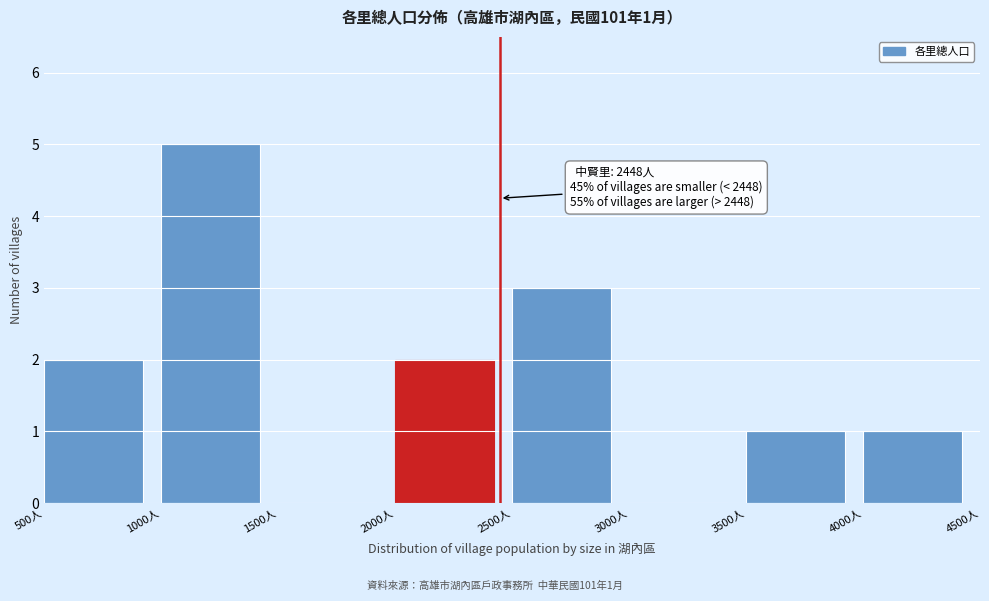

Which range on the x-axis has the tallest bar?

1000 to 1500